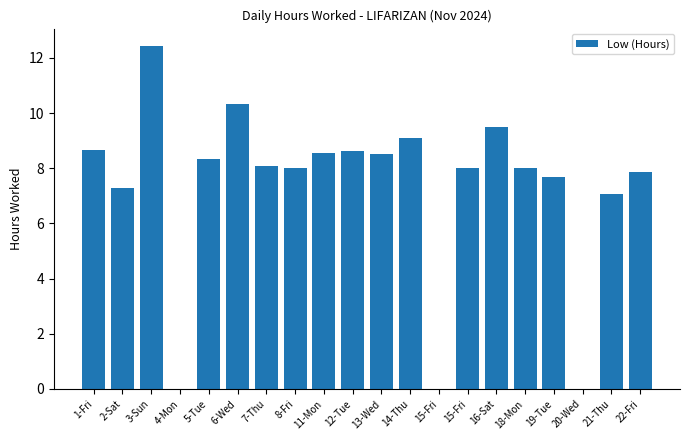

List the labels in order of value, smallest first.

4-Mon, 15-Fri, 20-Wed, 21-Thu, 2-Sat, 19-Tue, 22-Fri, 8-Fri, 15-Fri, 18-Mon, 7-Thu, 5-Tue, 13-Wed, 11-Mon, 12-Tue, 1-Fri, 14-Thu, 16-Sat, 6-Wed, 3-Sun